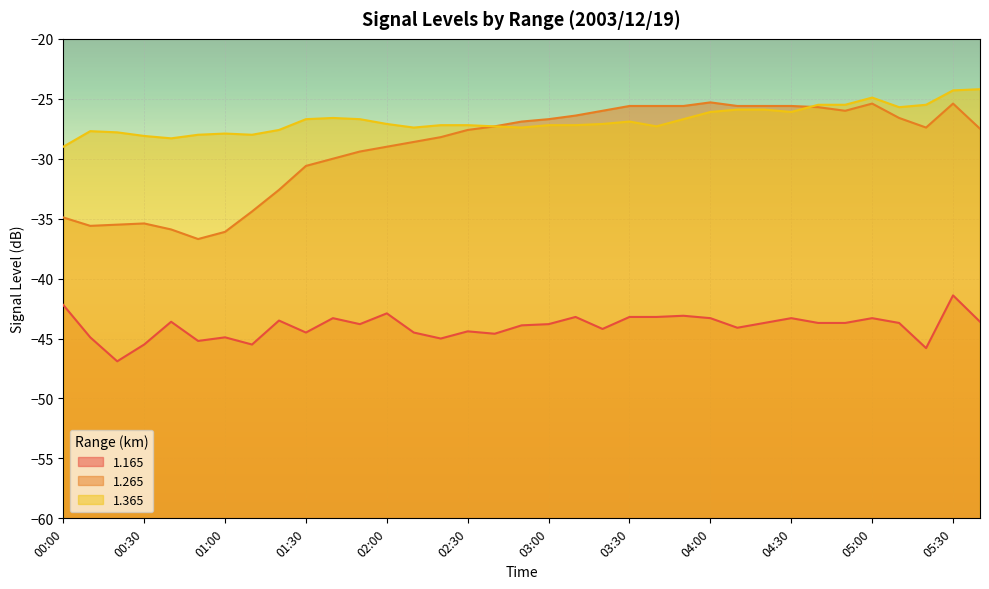

At which label is 1.265 closest to -31?

01:30